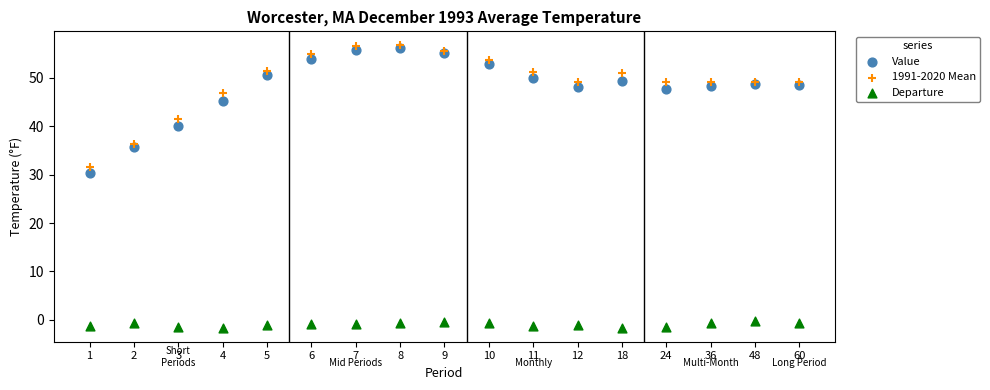

Across all series, what Y value is closest to 27?

30.3